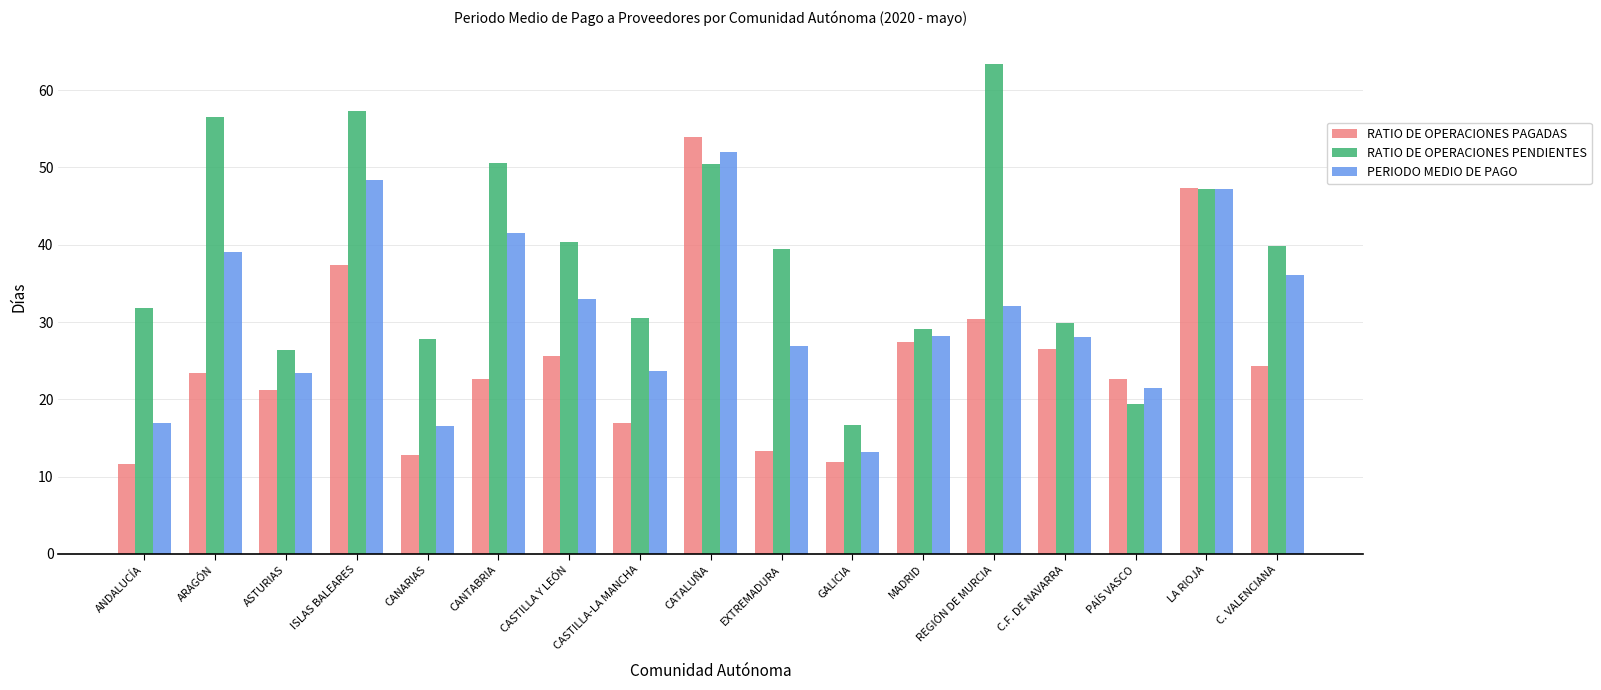

What is the total value across all series at ARAGÓN?

119.0